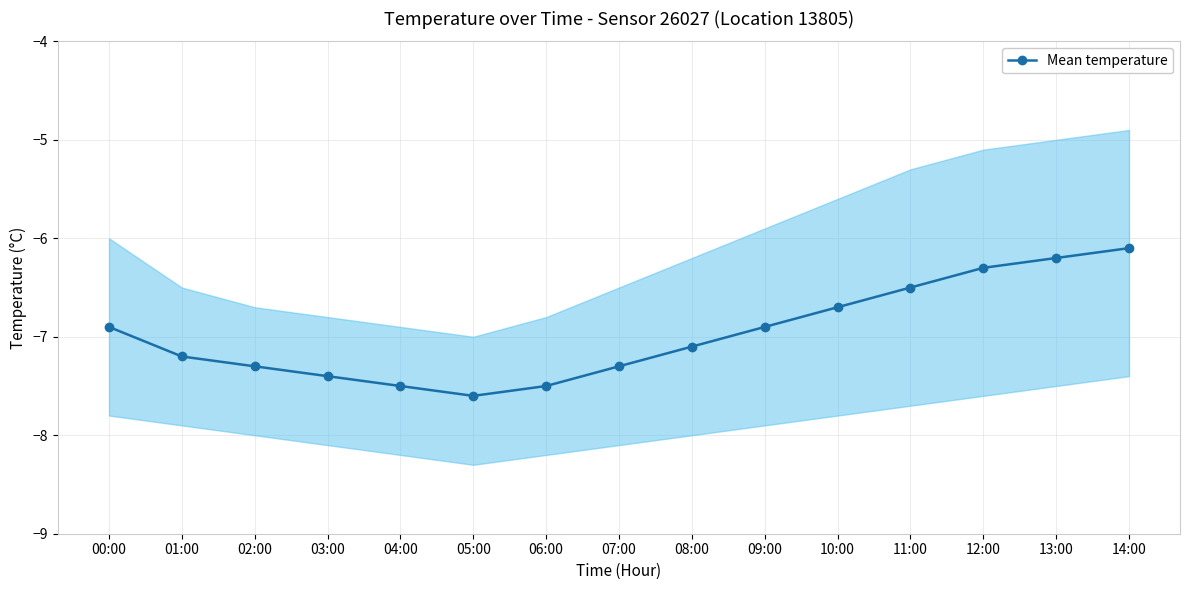

Which category has the highest value across all series?

14:00